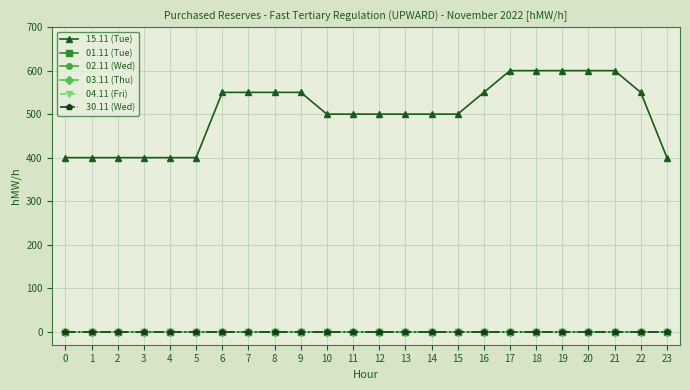

Does the chart have visible grid lines?

Yes